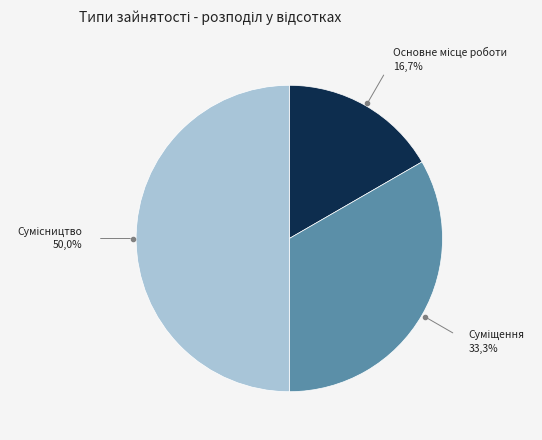

What portion of the pie excludes Основне місце роботи?

83.3%